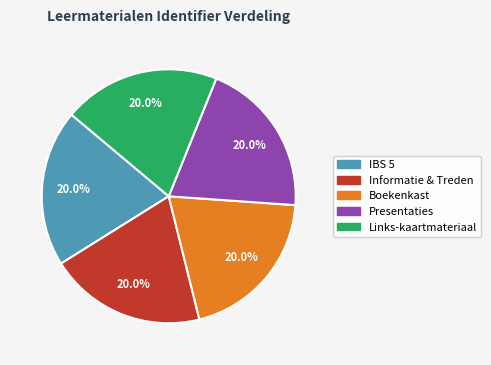

What is the ratio of the value at Links-kaartmateriaal to the value at Presentaties?

1.0